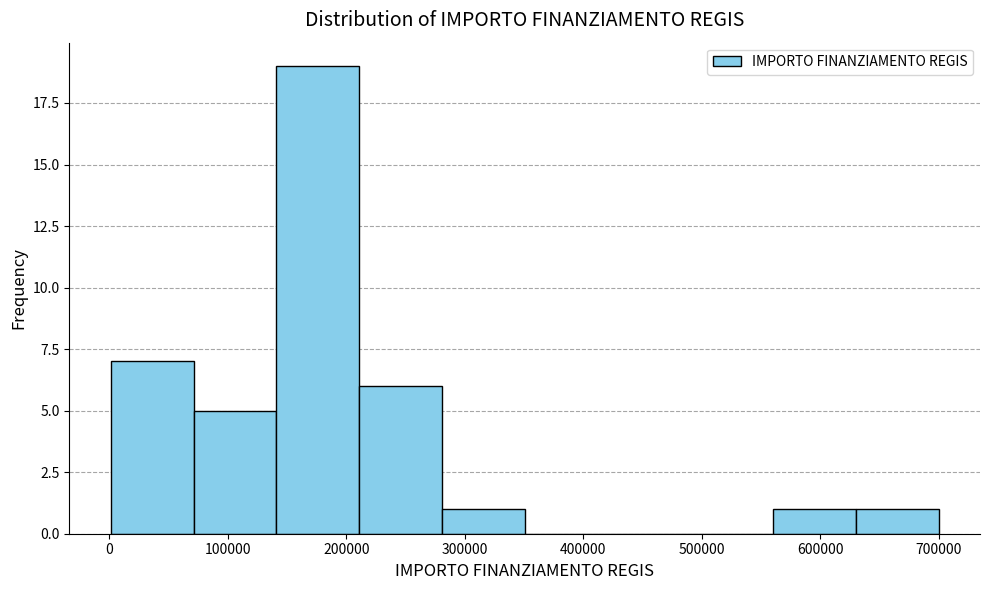

Which range on the x-axis has the tallest bar?

140000 to 210000